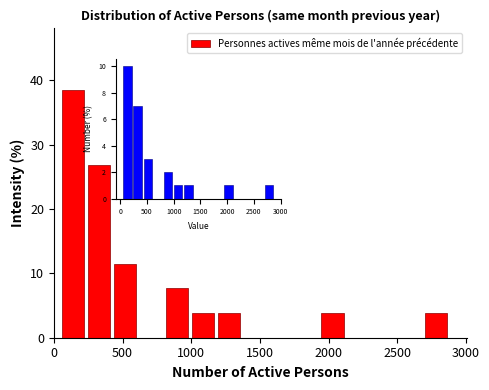

Around what value on the x-axis is the tallest bar? Give the approximate position of its centre, as read against the axis.

150